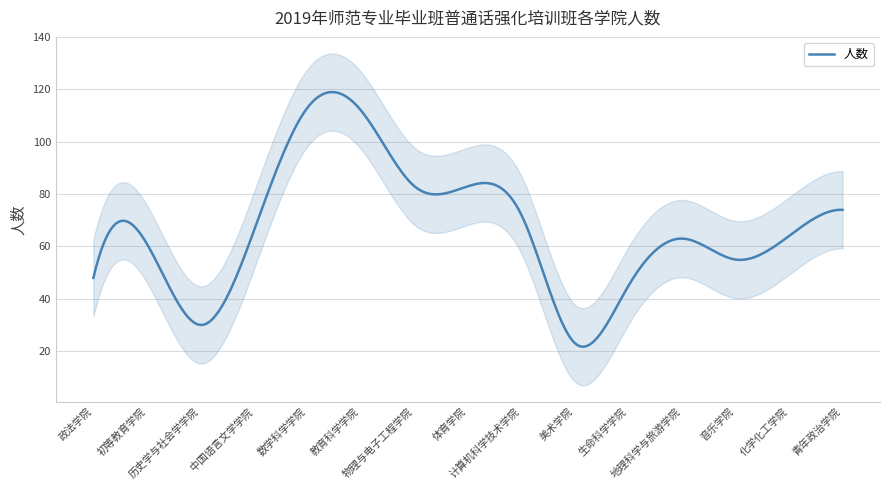

How many data points are above 64?

7